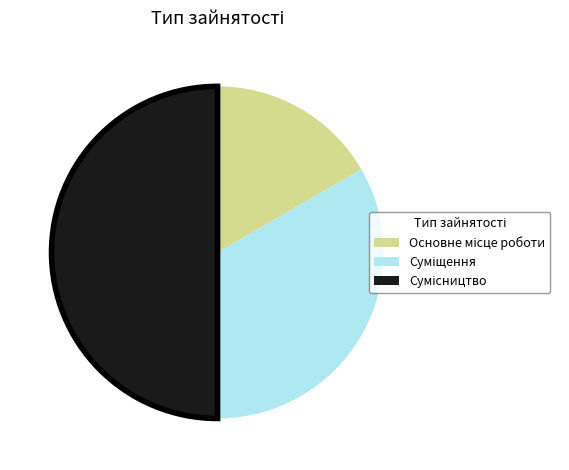

What is the total percentage of Сумісництво and Основне місце роботи?

66.7%